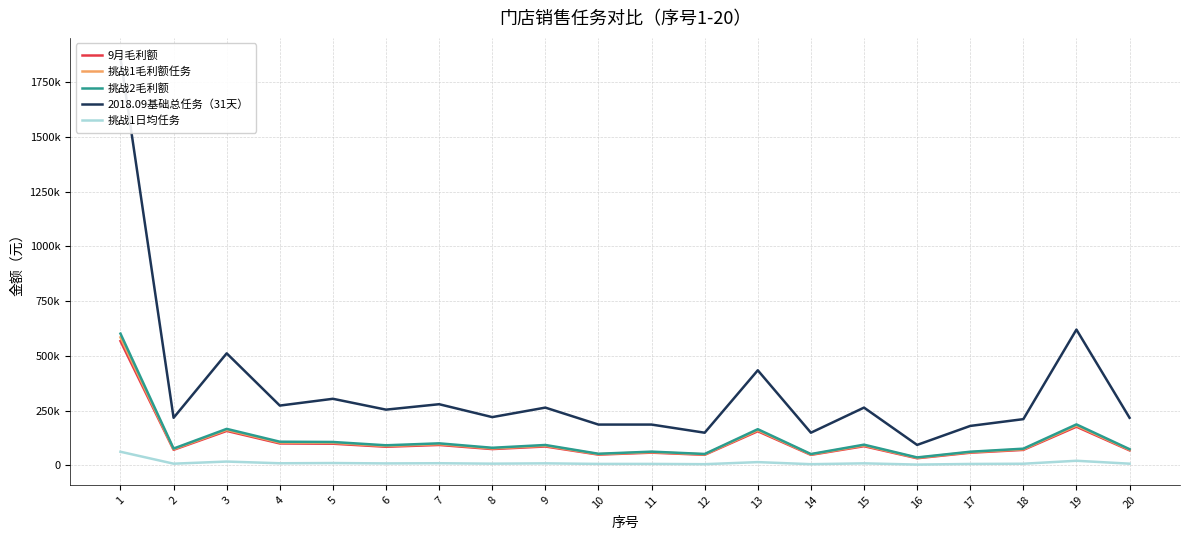

The 2018.09基础总任务（31天） series shows 303800.0 at 5. True or false?

True